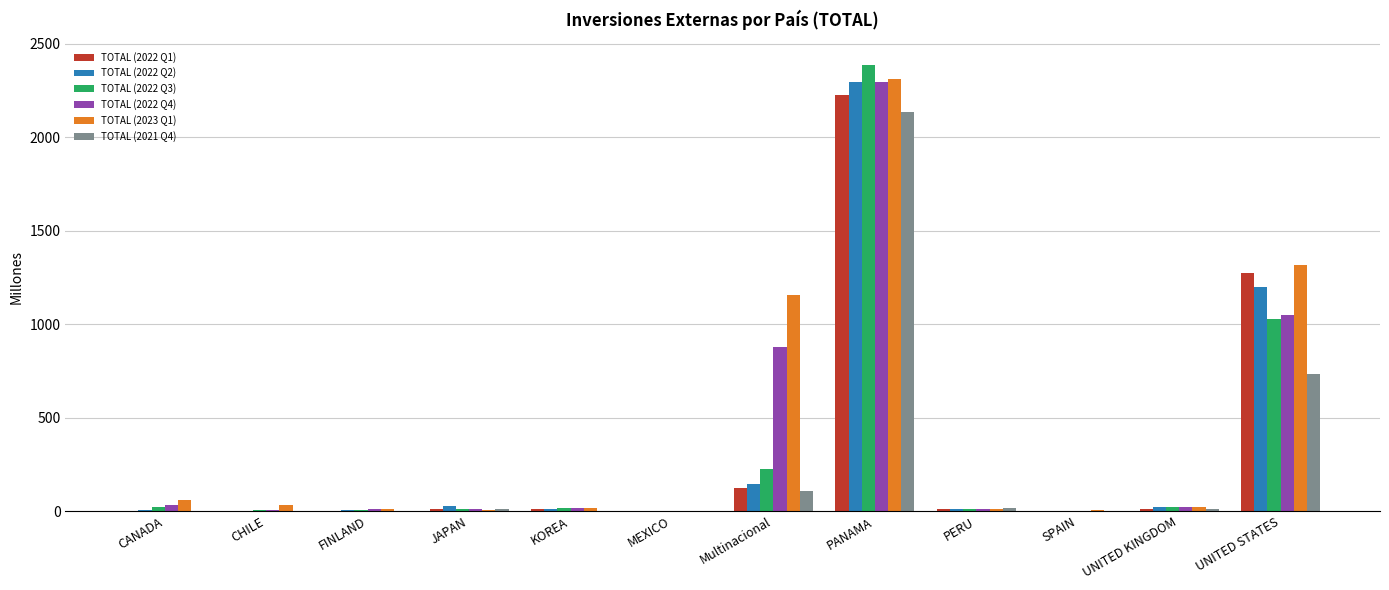

True or false: TOTAL (2022 Q1) has a value of 0.0 at CANADA.

True